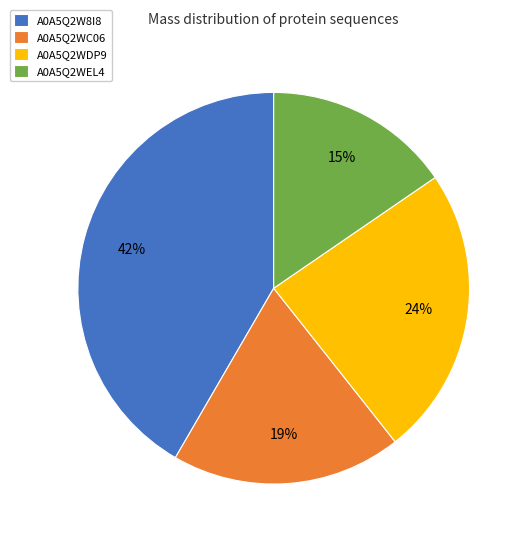

How many slices are in this pie chart?

4